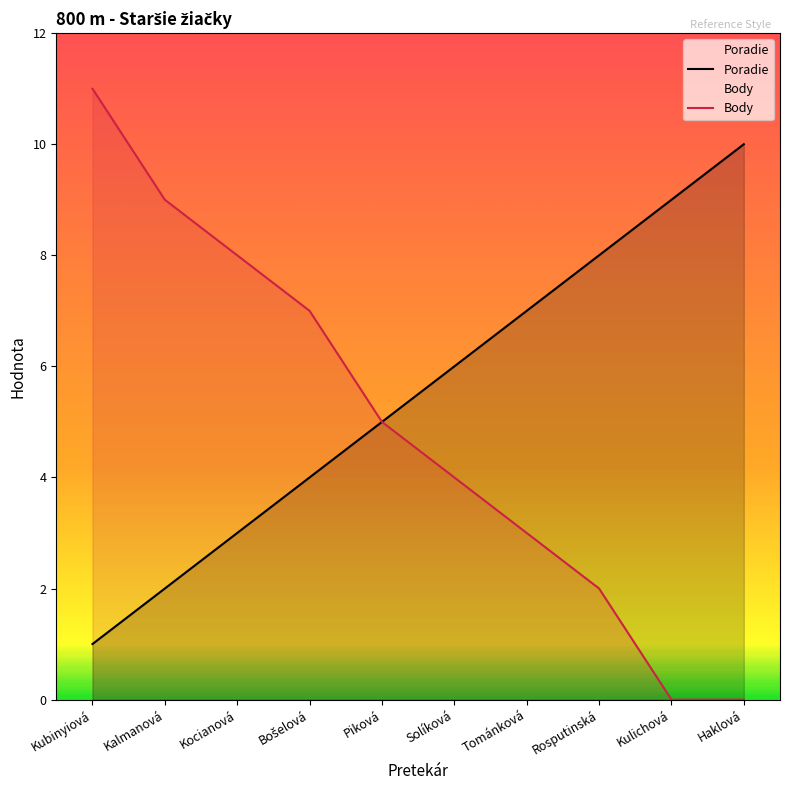

At which label is Poradie closest to 5?

Piková